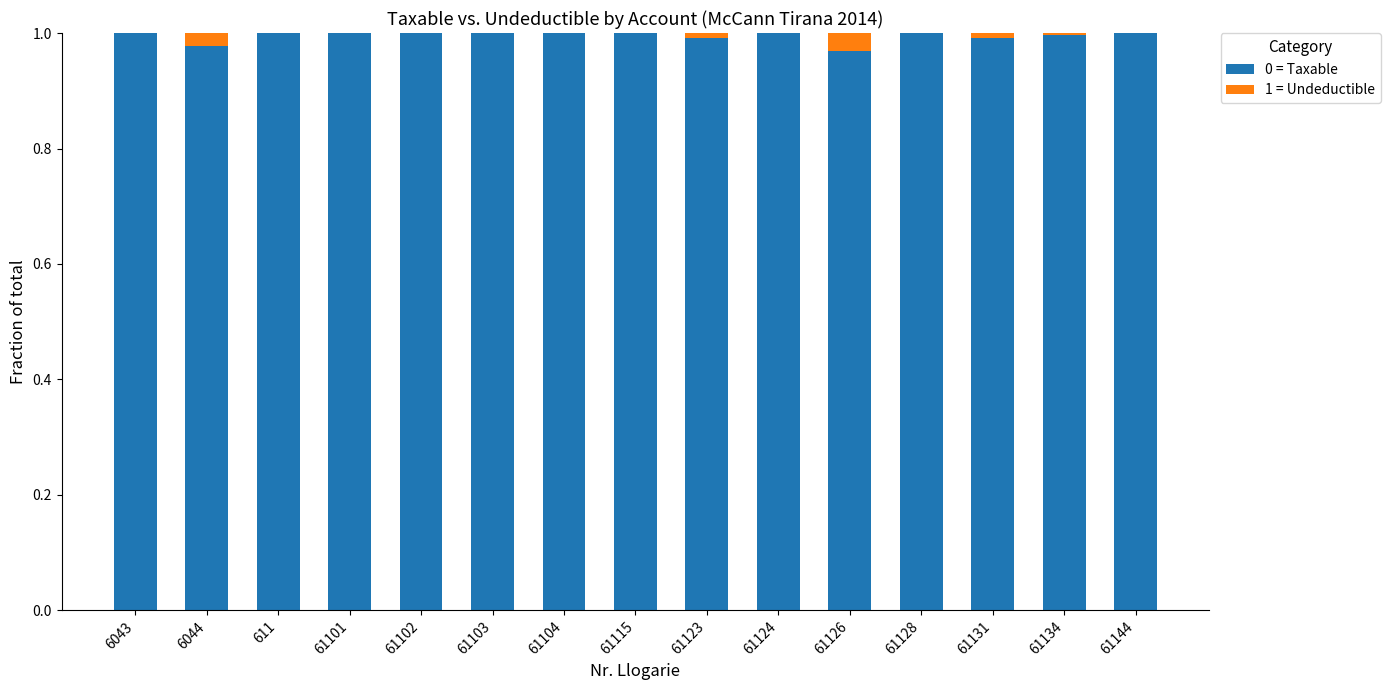

How many categories are shown in the chart?

15